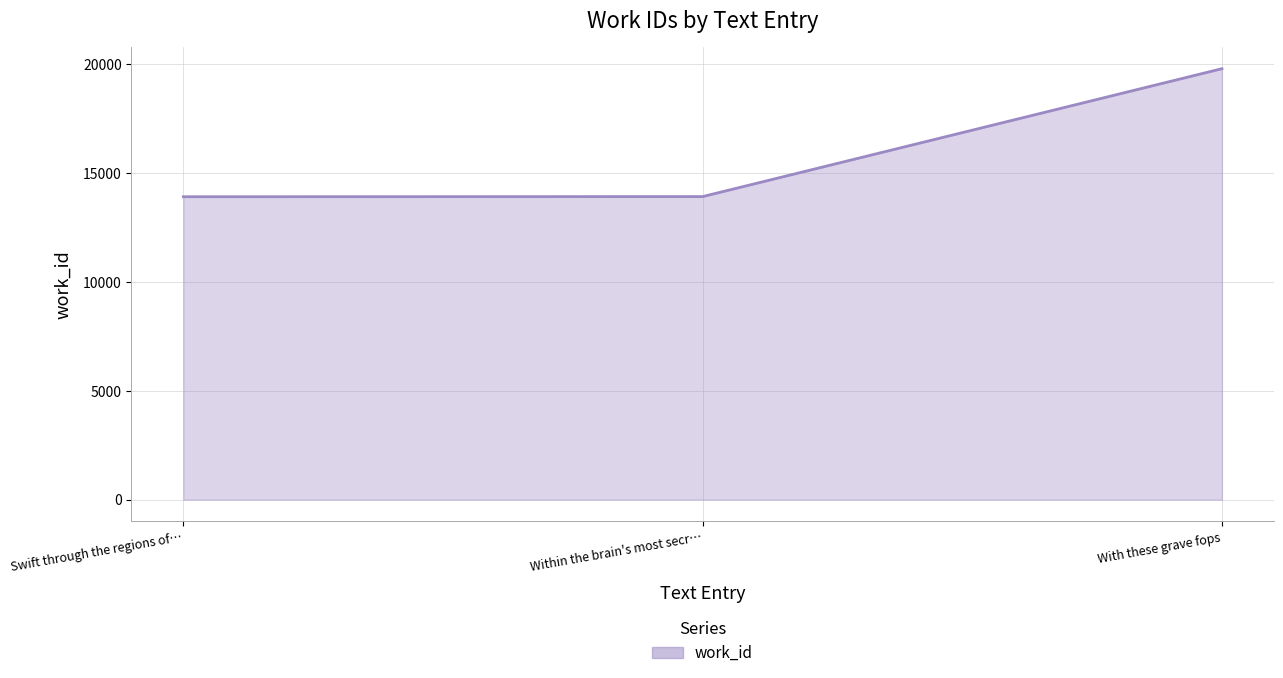

How many categories are shown in the chart?

3